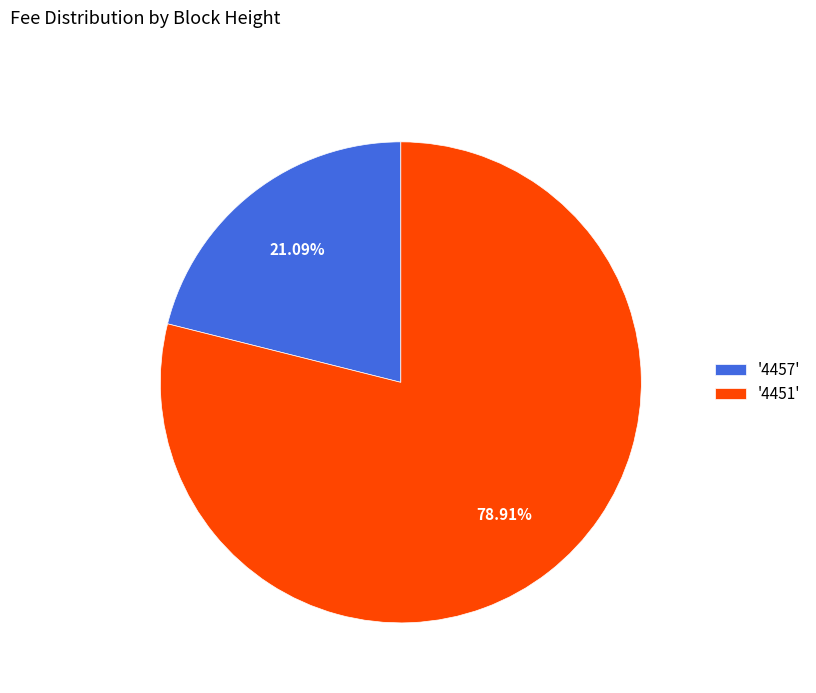

Which slice is the smallest?

'4457'